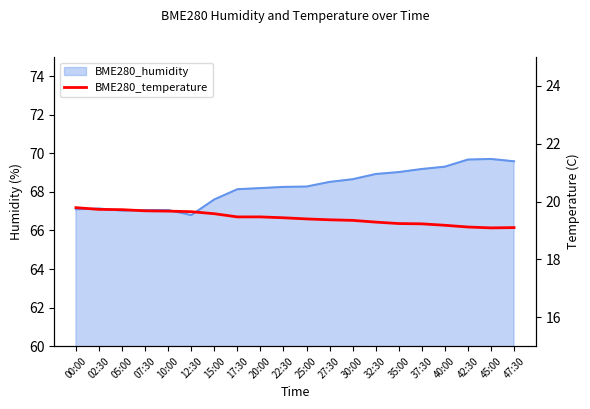

What position from the right is 20:00?

12